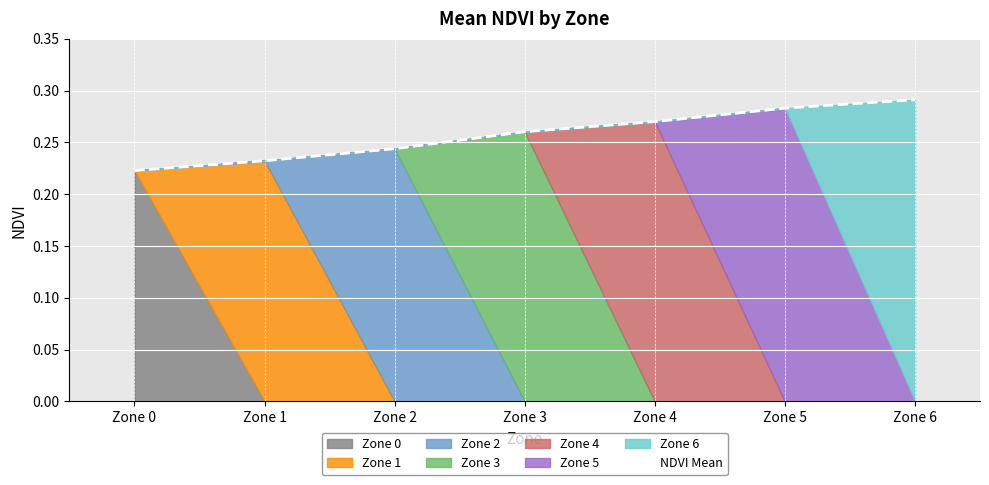

Does the chart display data point markers on the line(s)?

No